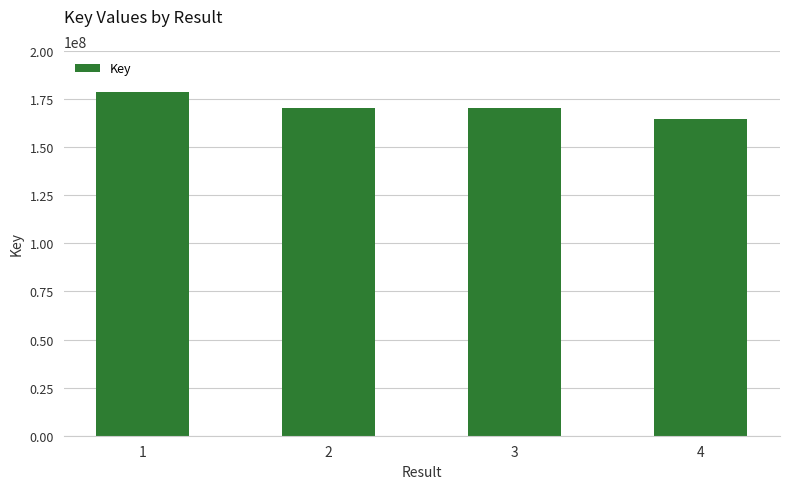

Read the value at 4, to the nearest 100.

164470000